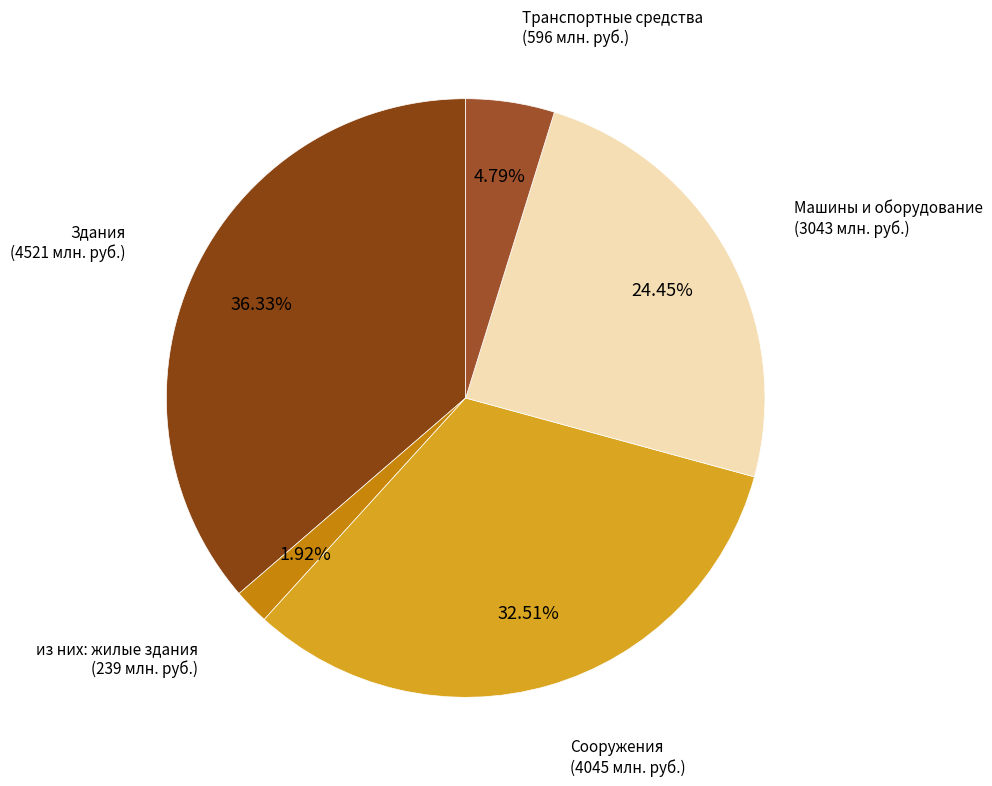

True or false: Сооружения accounts for 33% of the total.

True